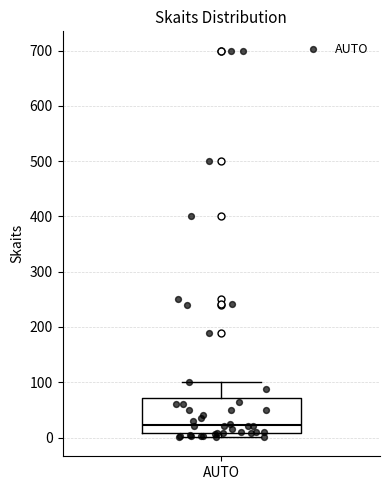

Read this box plot against the y-axis: the position of the median line, the range covered by the box, and the ends of both whiskers. The values are not printed on the chart, so give them approximately, as read against the axis.

median 20, box 10 to 70, whiskers 0 to 100